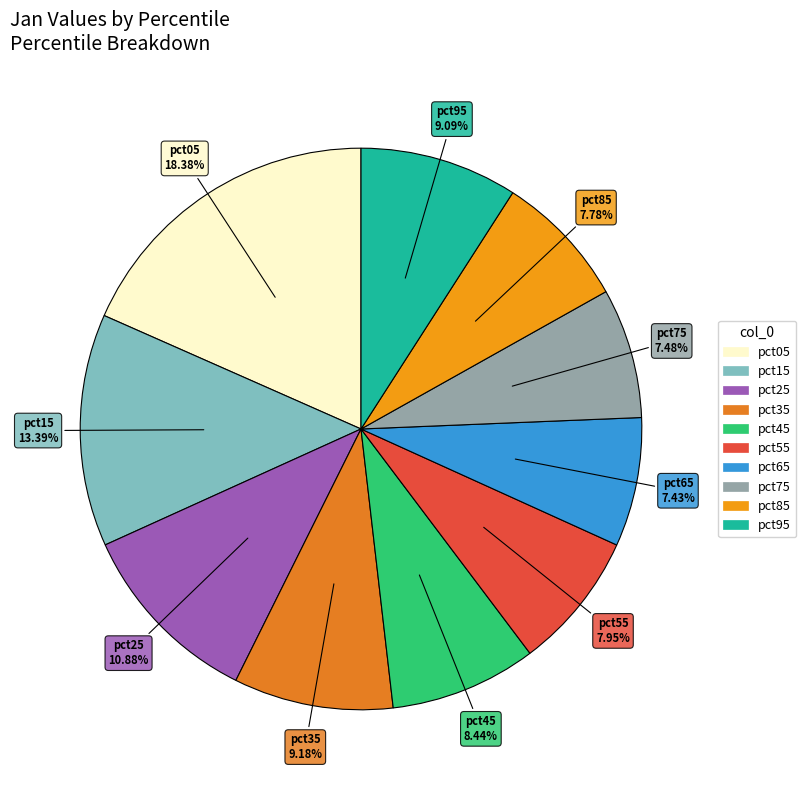

Between pct25 and pct95, which is larger?

pct25